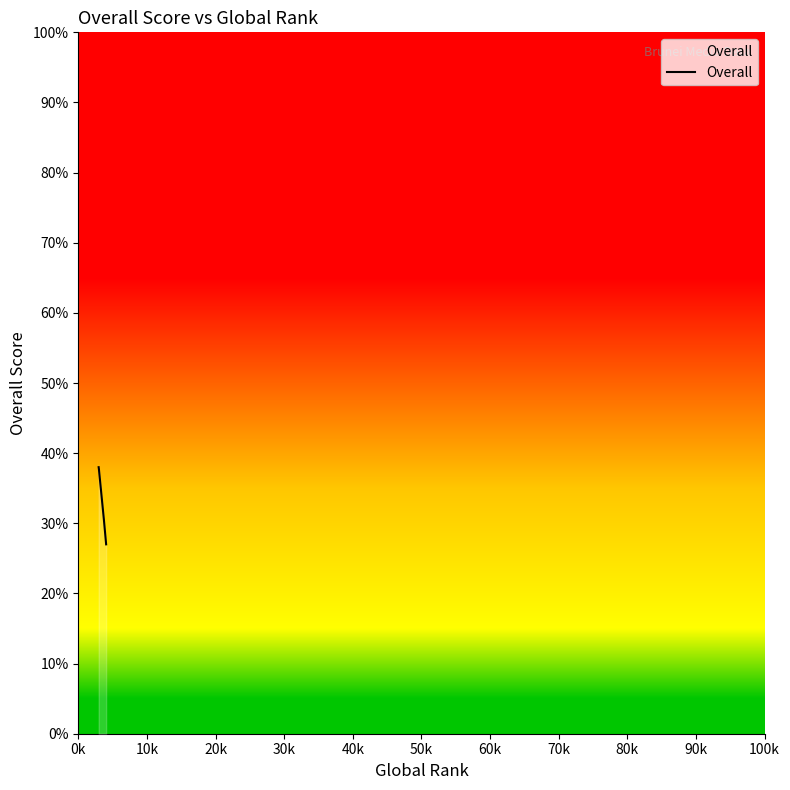

What is the difference between the maximum and minimum values?

11.0